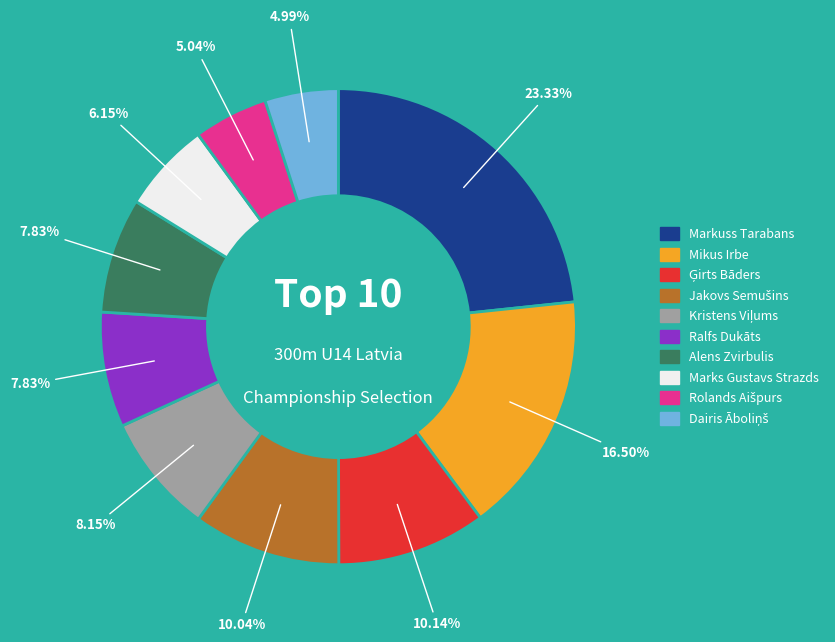

Does any single category account for the majority?

No